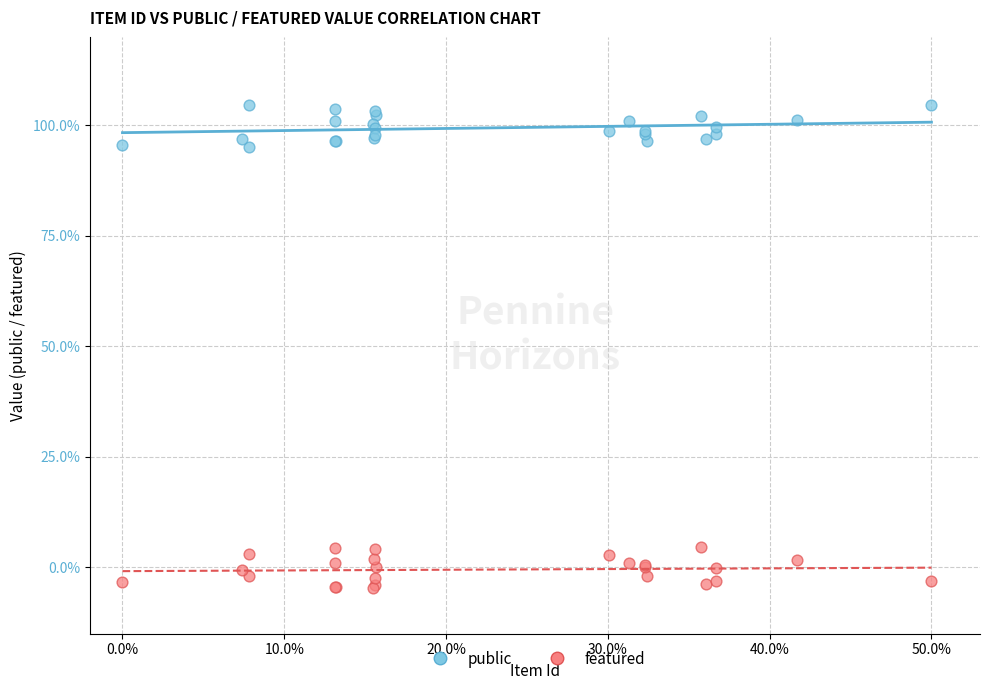

What are all the series names shown in the legend?

public, featured